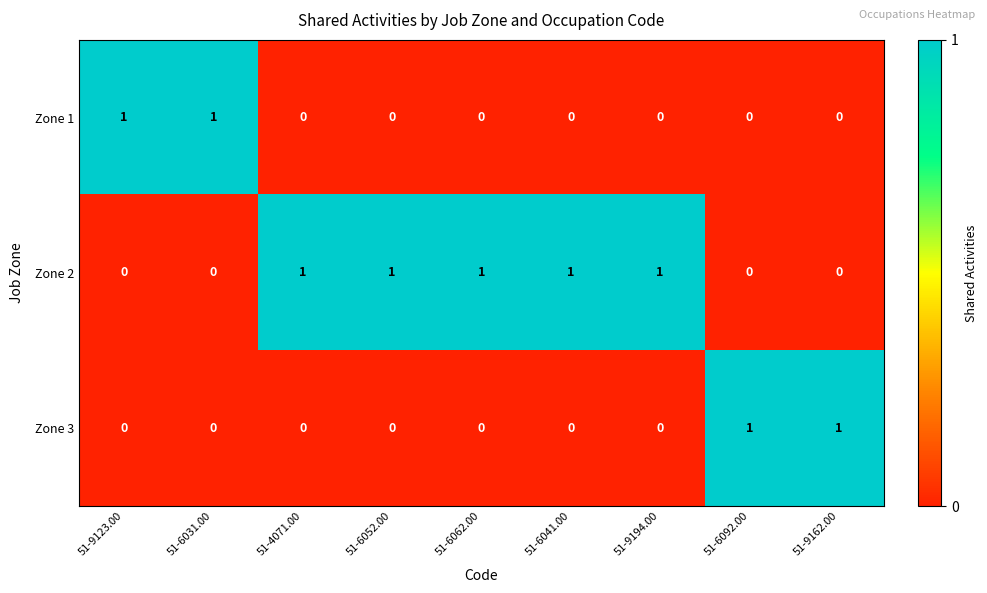

Count the number of data series in this chart.

3